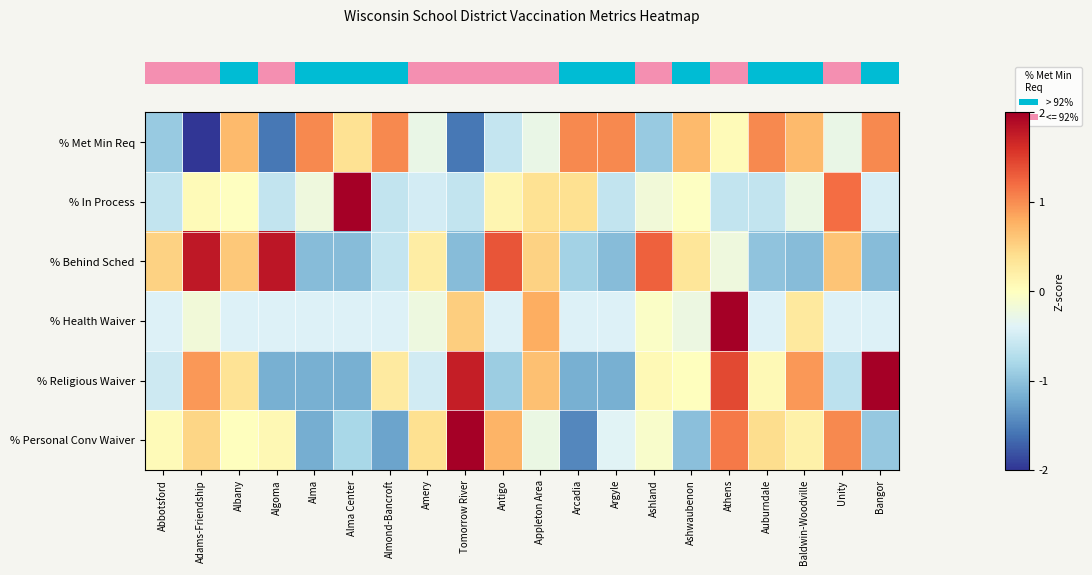

What is the difference between the highest and lowest values at Ashland?

2.2